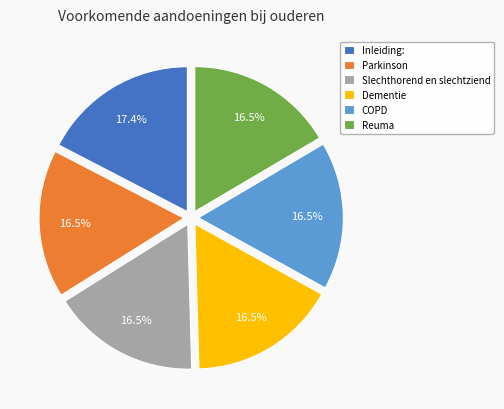

Approximately how many times larger is the value at Parkinson compared to Slechthorend en slechtziend?

1.0